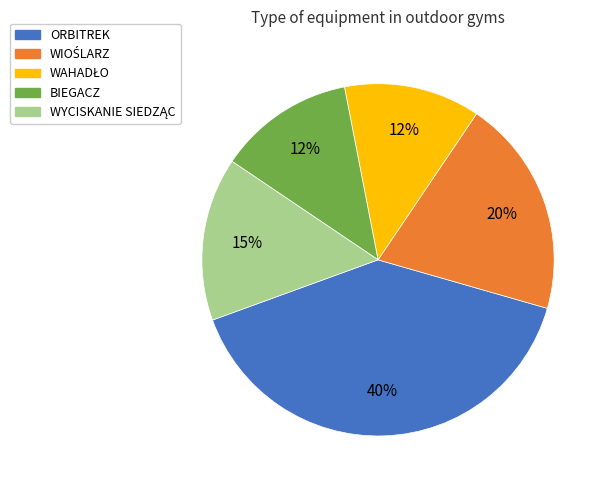

To the nearest percent, what is the average slice percentage?

20%